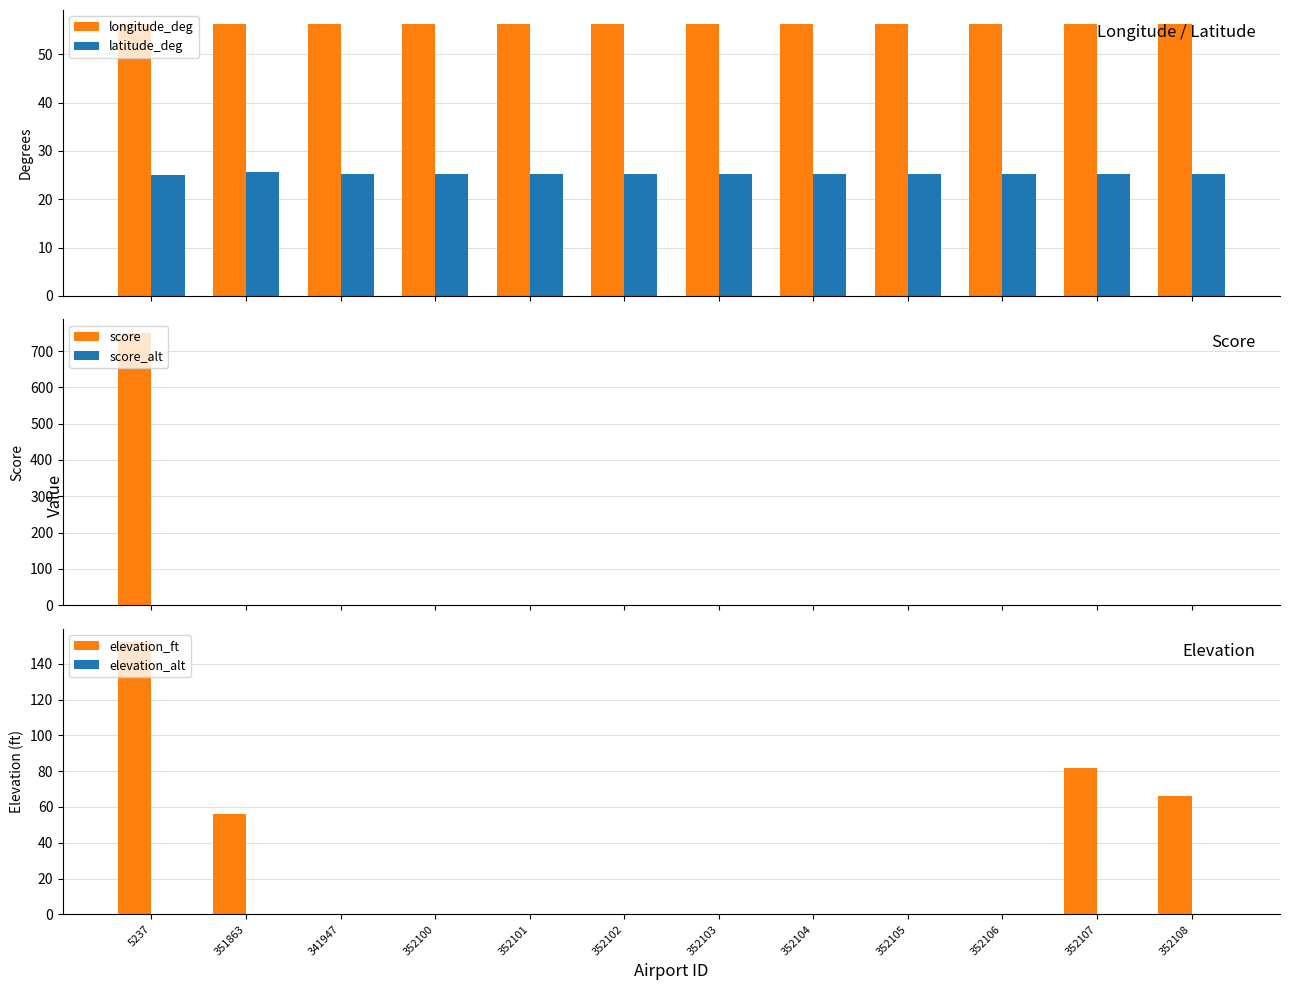

What position from the left is 352106?

10